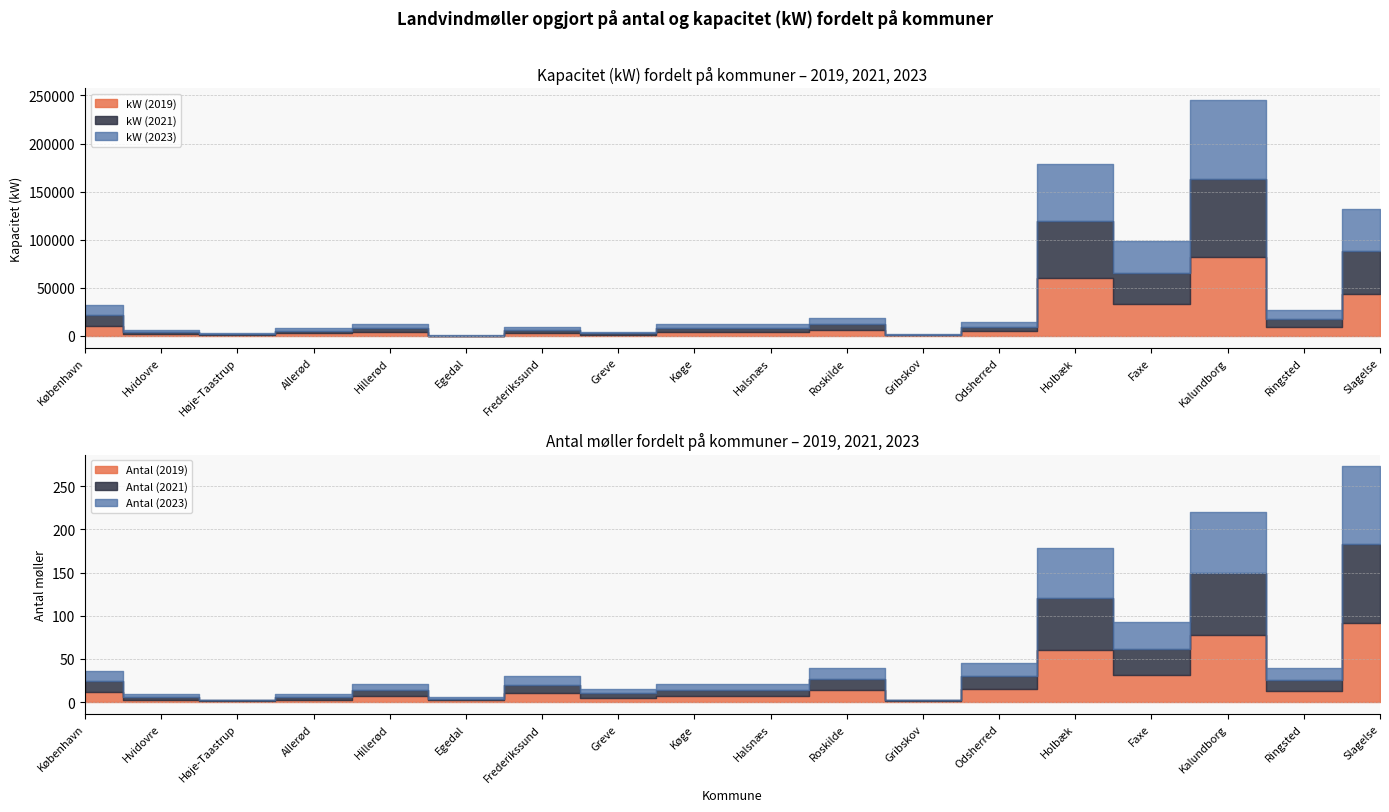

Rank the series at Hvidovre from lowest to highest value.

Antal (2019), Antal (2021), Antal (2023), kW (2019), kW (2021), kW (2023)